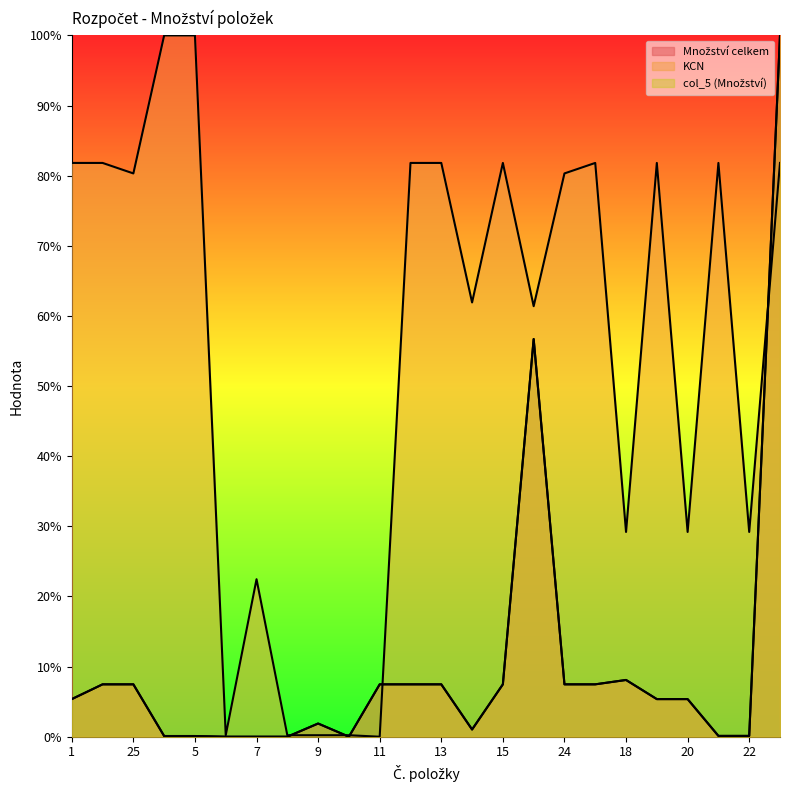

What are all the series names shown in the legend?

Množství celkem, KCN, col_5 (Množství)